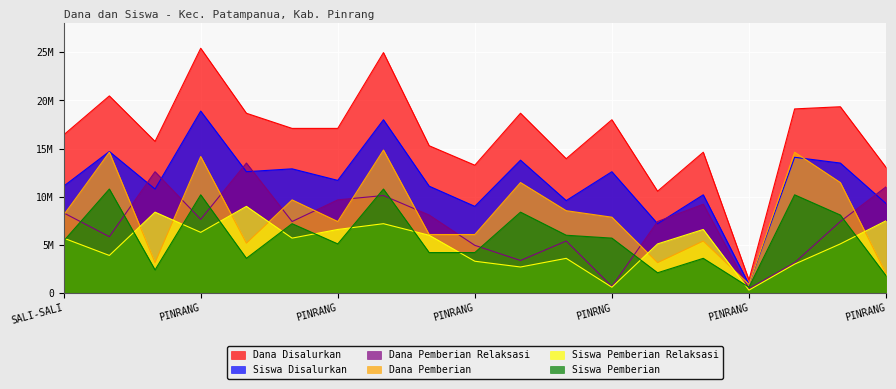

At which label does Siswa Disalurkan first exceed 11700000?

UPT SD NEGERI PELITA PINRANG